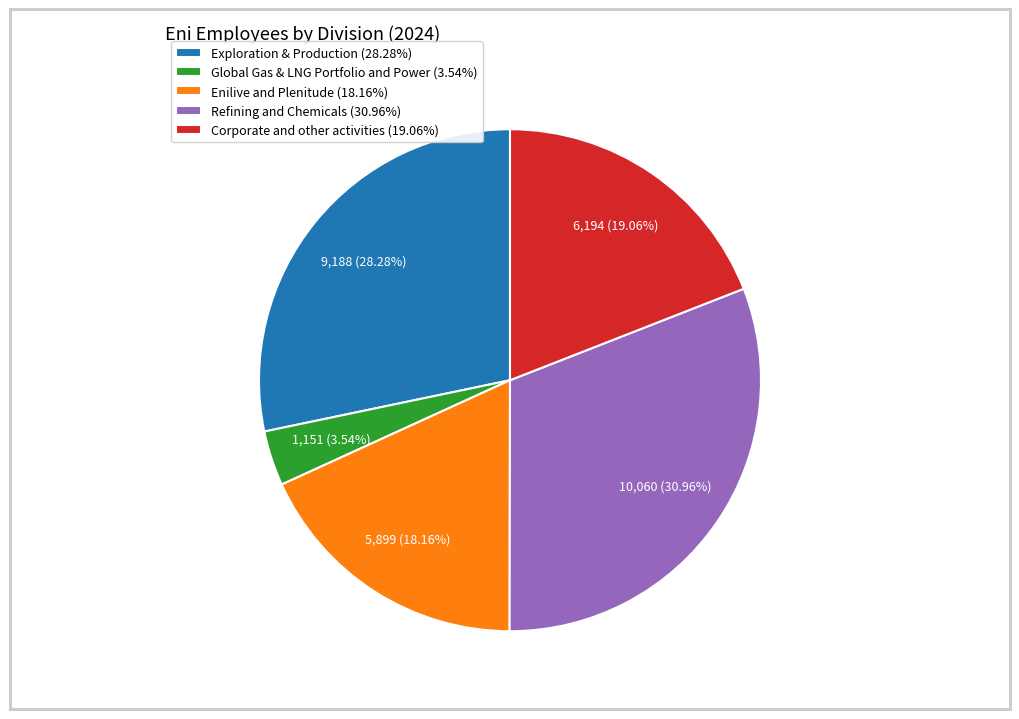

What percentage is the Corporate and other activities slice, to the nearest percent?

19%